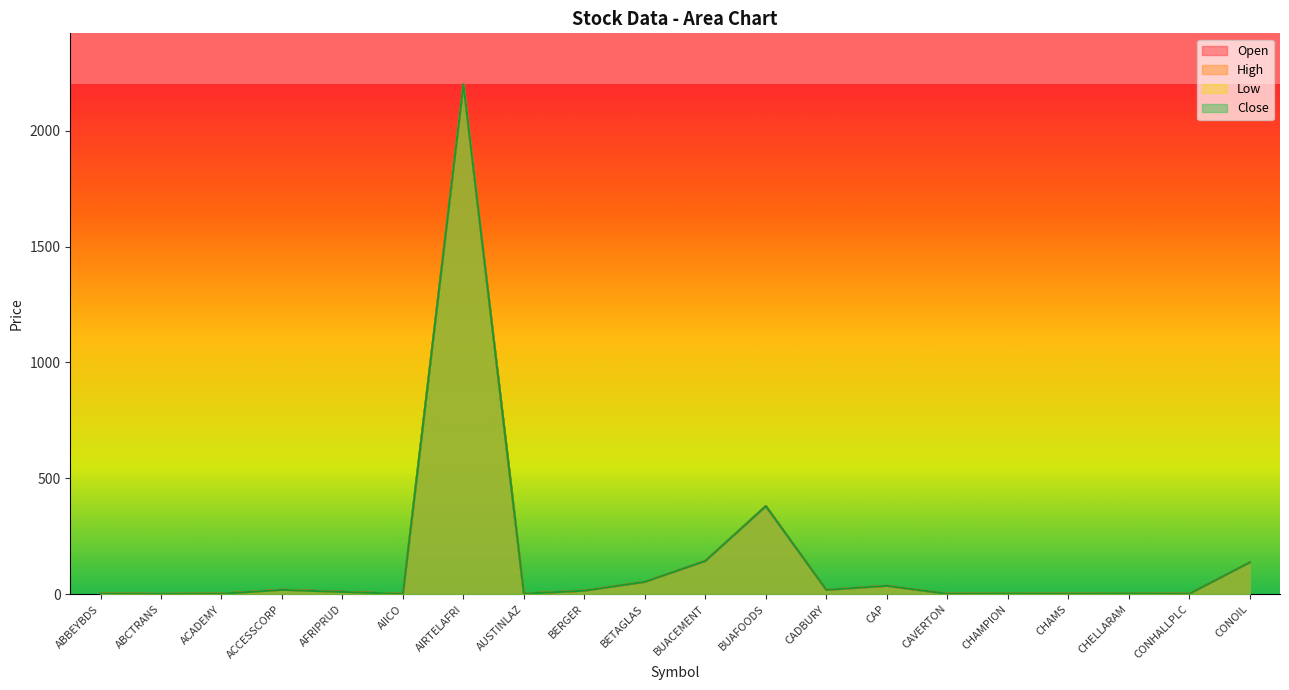

What is the sum of the High values at CADBURY and BUACEMENT?

161.7